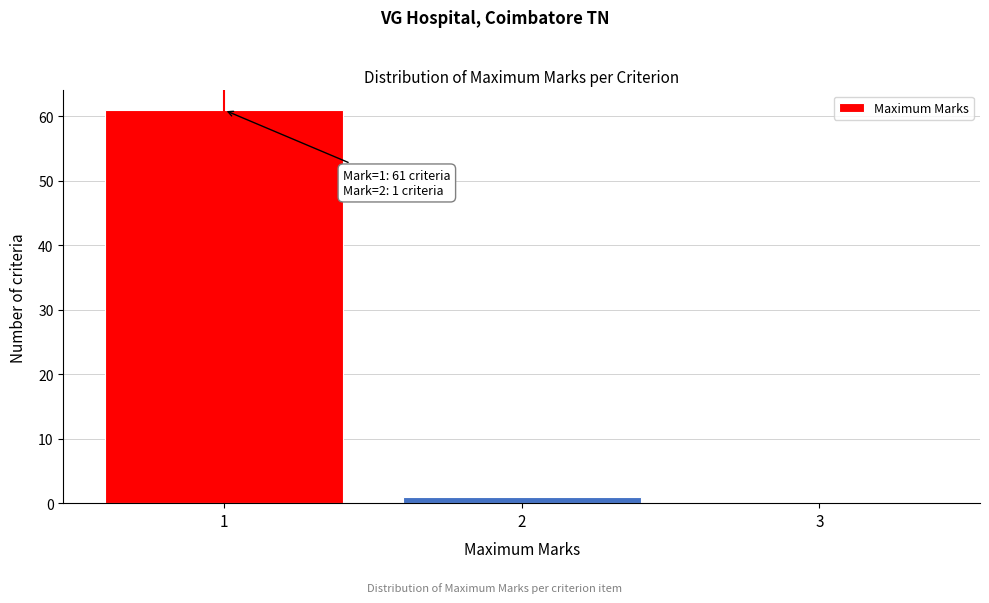

Over which range of the x-axis is the bar tallest?

0.5 to 1.5